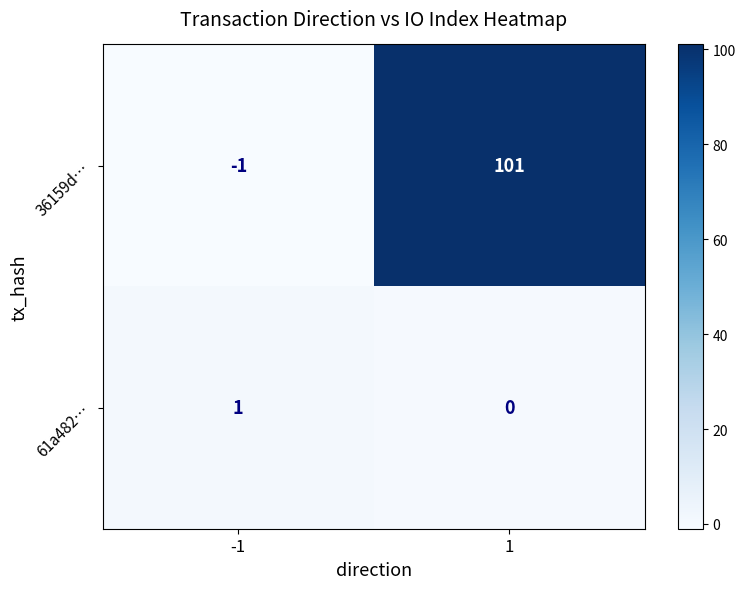

What is the total value across all series at 1?

101